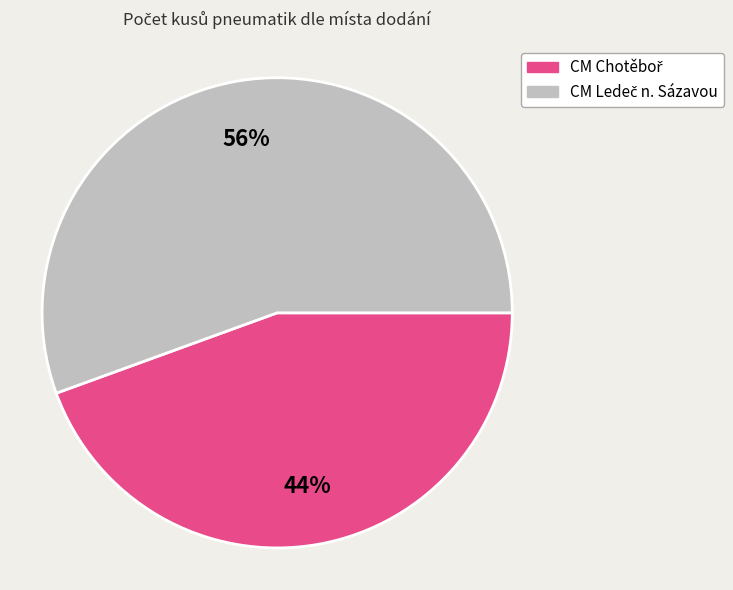

To the nearest percent, what is the average slice percentage?

50%